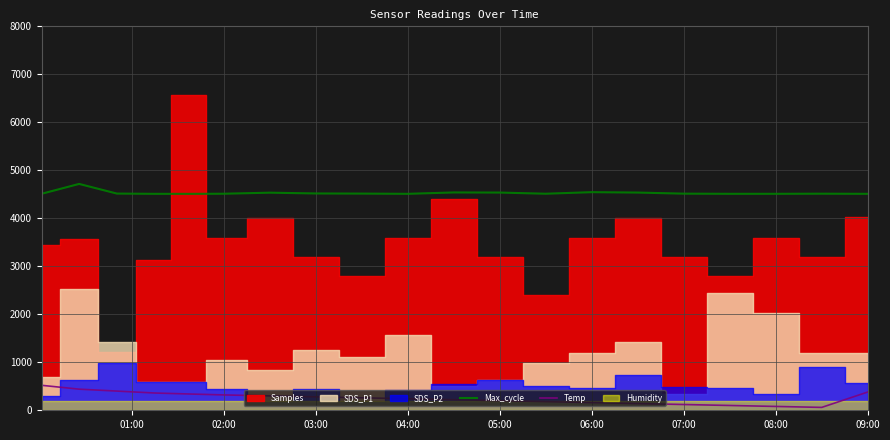

What is the average value of the Max_cycle series?

4528.8